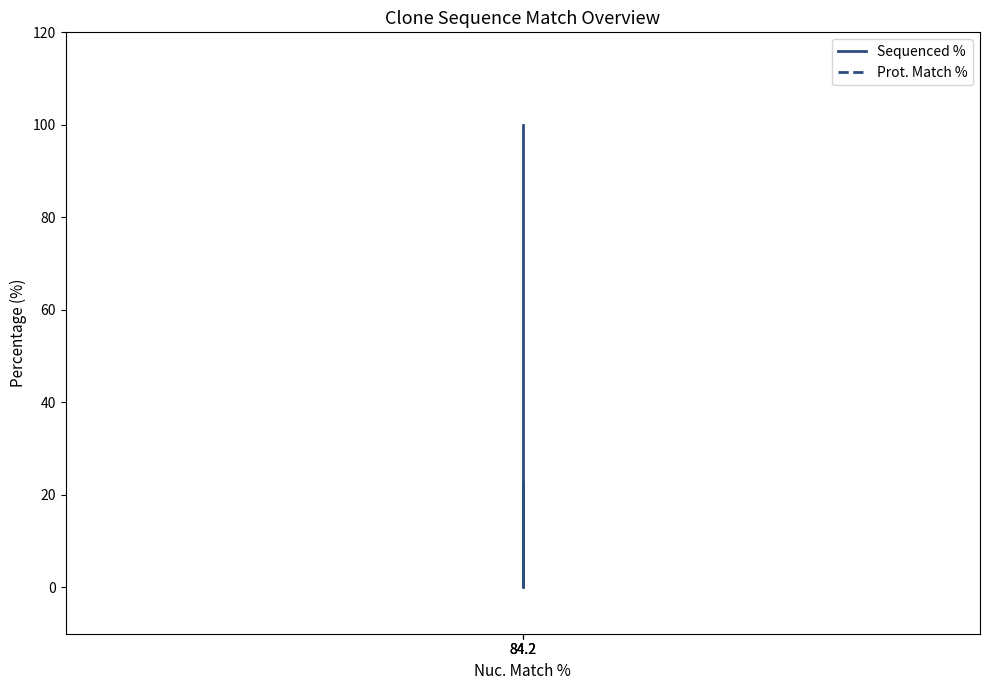

What is the sum of all Sequenced % values?

122.9